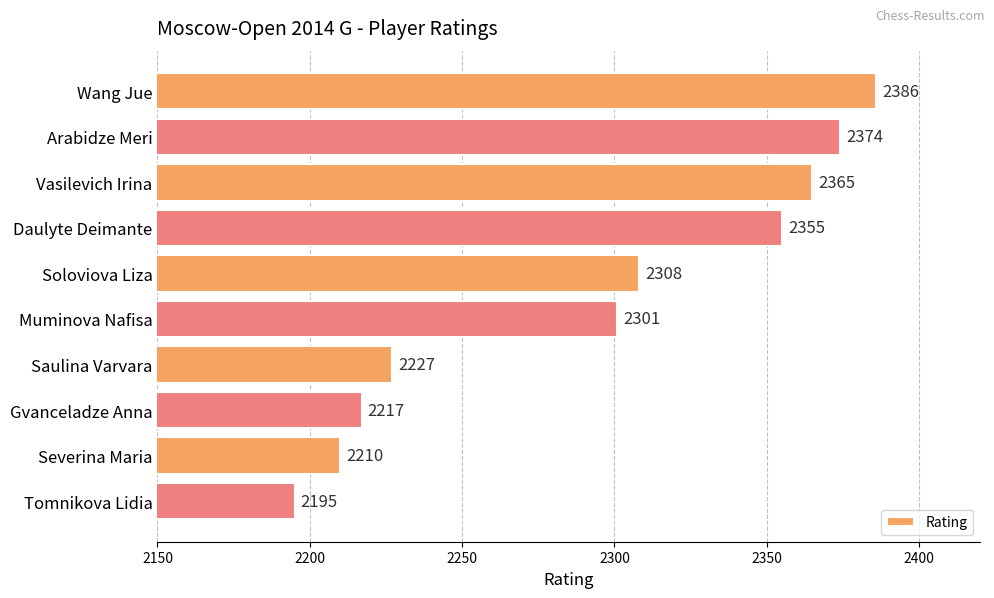

Rank the categories by value from lowest to highest.

Tomnikova Lidia, Severina Maria, Gvanceladze Anna, Saulina Varvara, Muminova Nafisa, Soloviova Liza, Daulyte Deimante, Vasilevich Irina, Arabidze Meri, Wang Jue